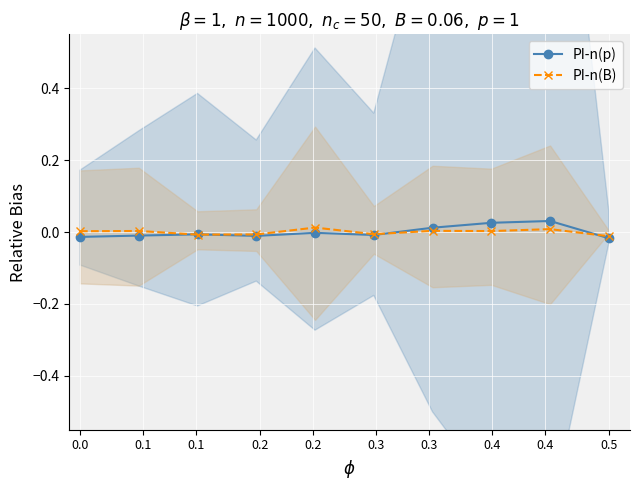

How many values in the PI-n(p) series are below 0?

7